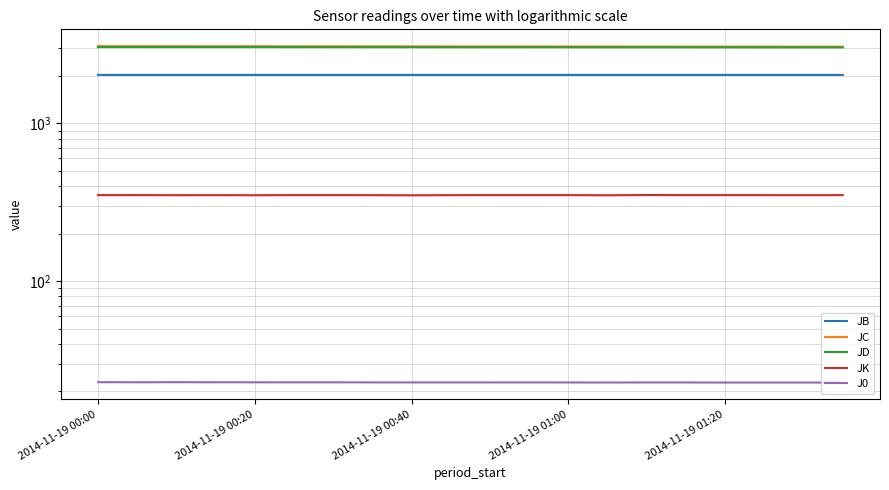

List the series in order of their peak value, highest first.

JC, JD, JB, JK, J0